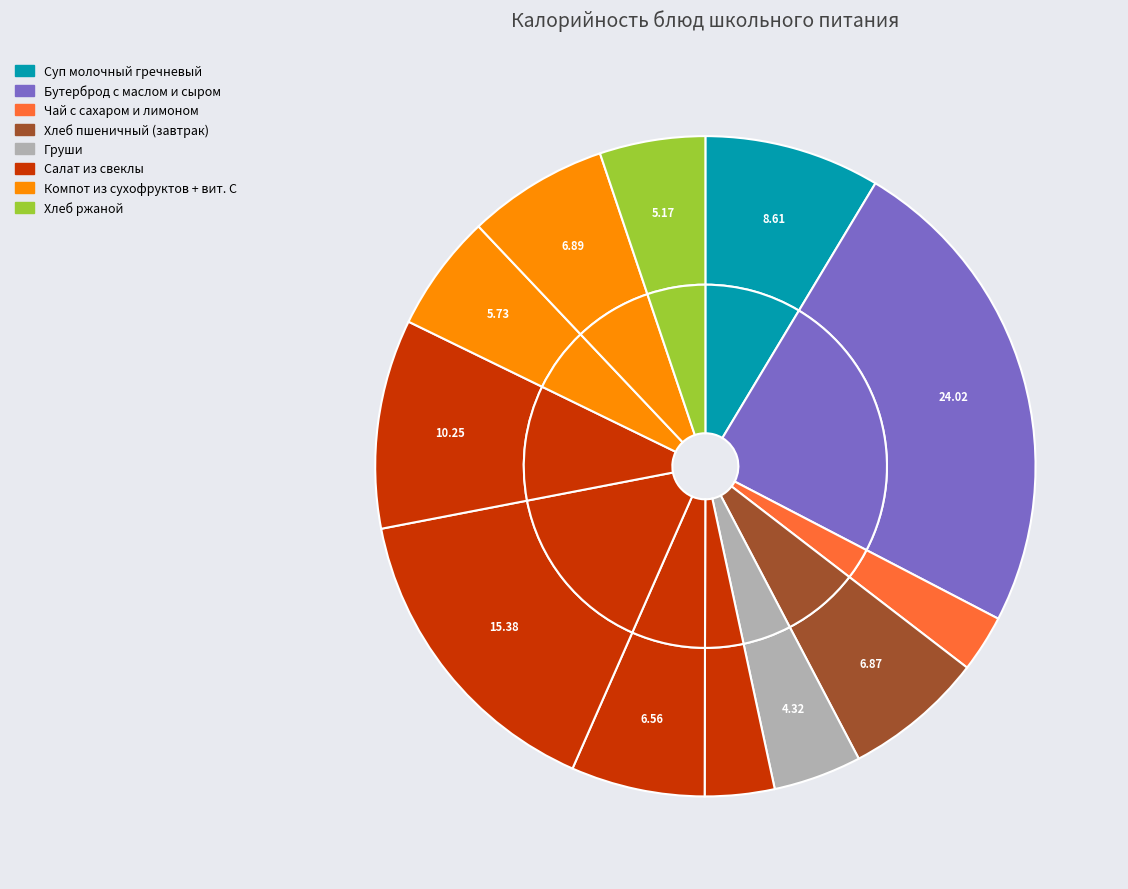

The Груши slice represents 4% of the pie. True or false?

True